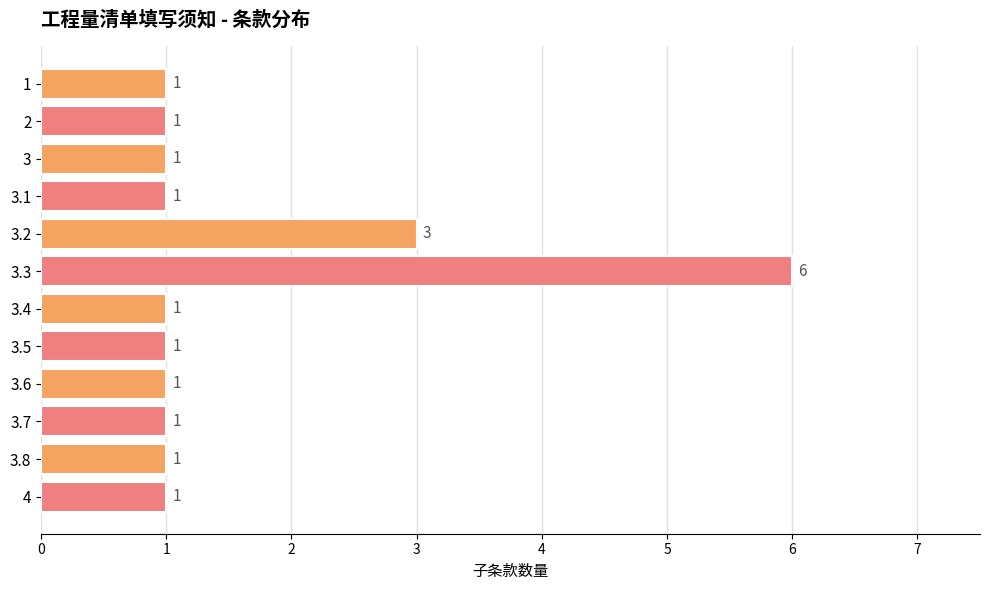

What is the greatest value displayed?

6